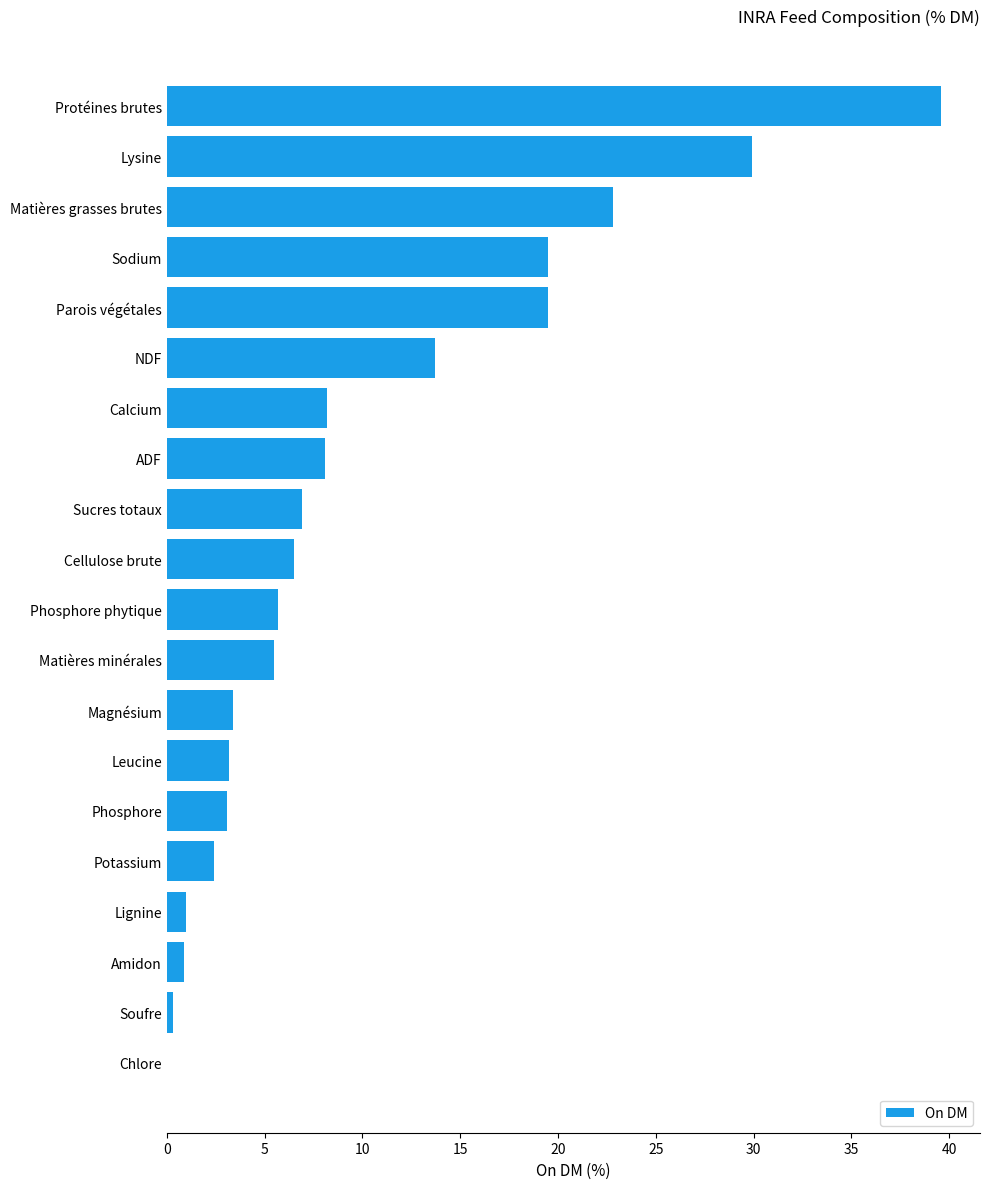

What is the sum of the values at Magnésium and Protéines brutes?

43.0